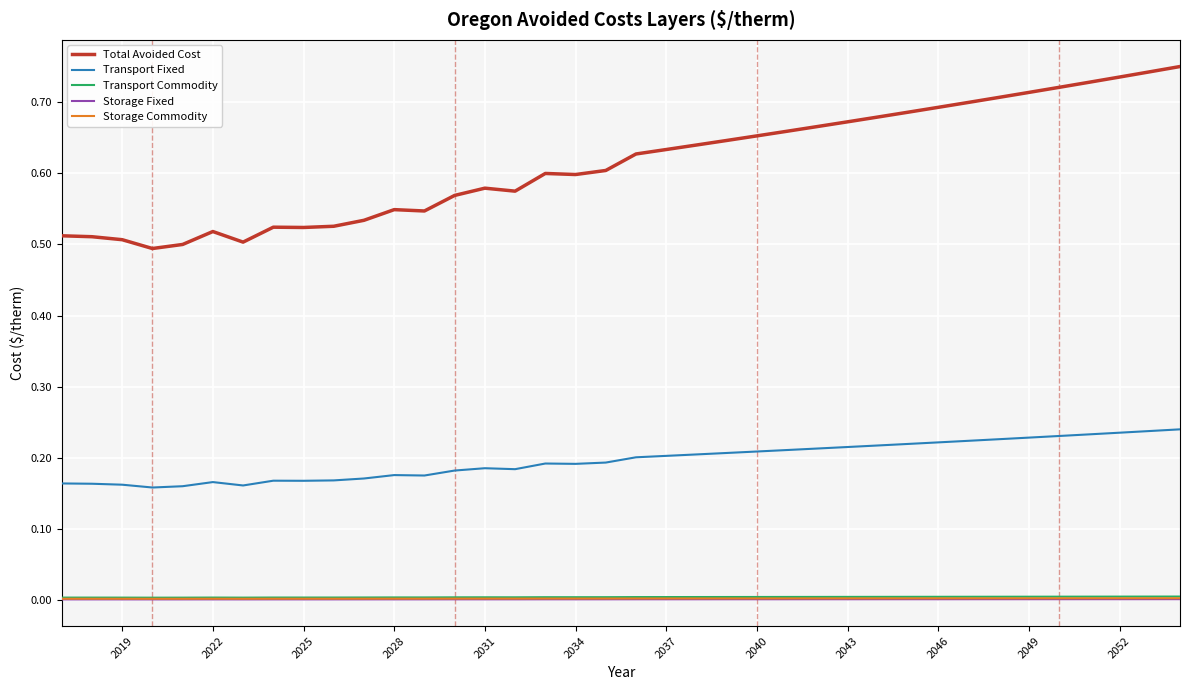

Count the number of data series in this chart.

5